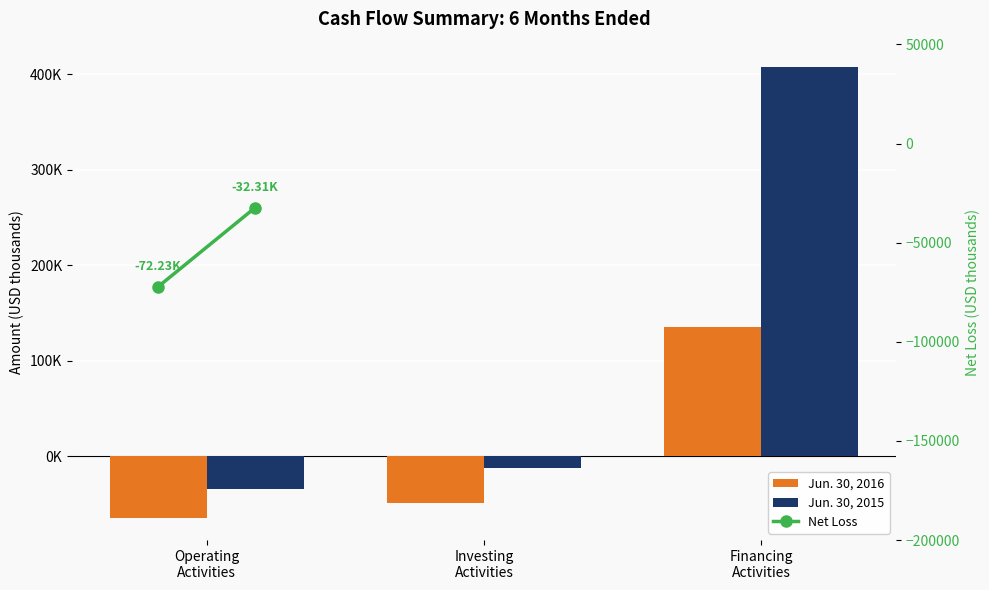

Rank the series at Investing Activities from highest to lowest value.

Jun. 30, 2015, Jun. 30, 2016